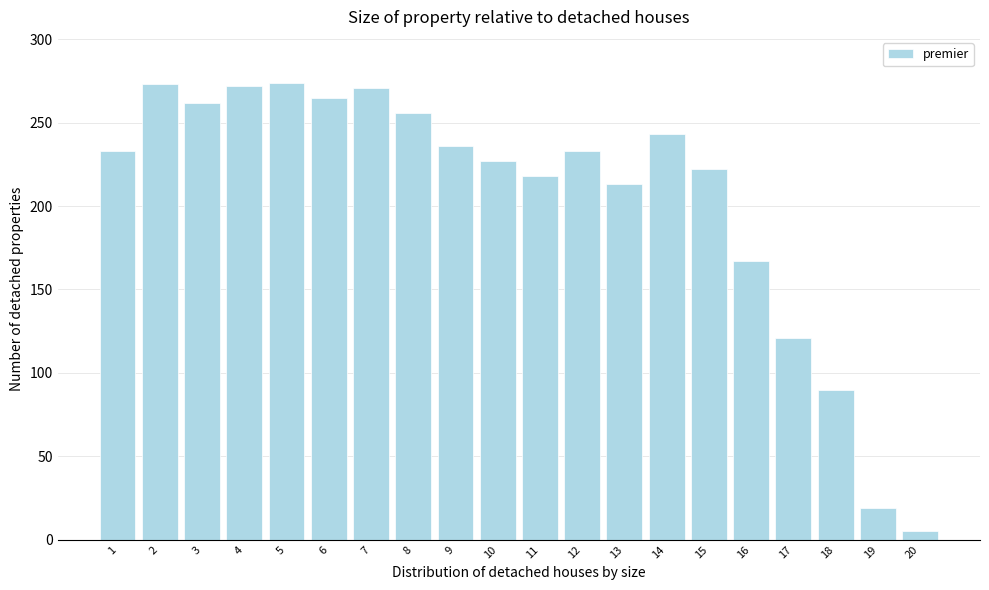

What is the sum of all values?

4100